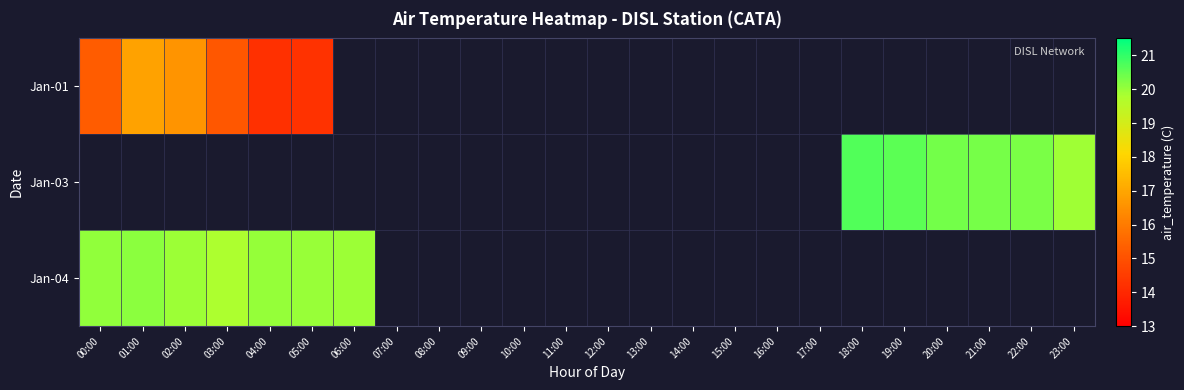

Which series has the widest spread of values?

Jan-01